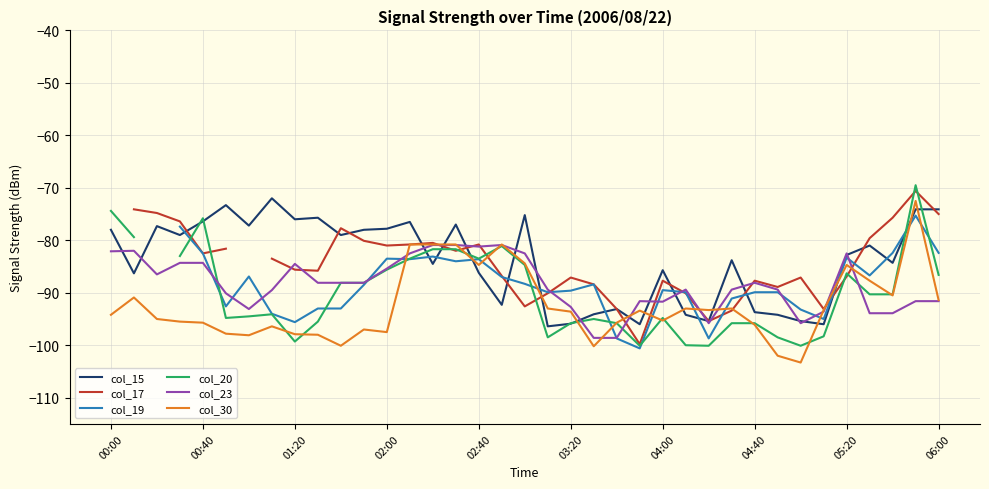

What is the lowest value of the col_15 series?

-96.4